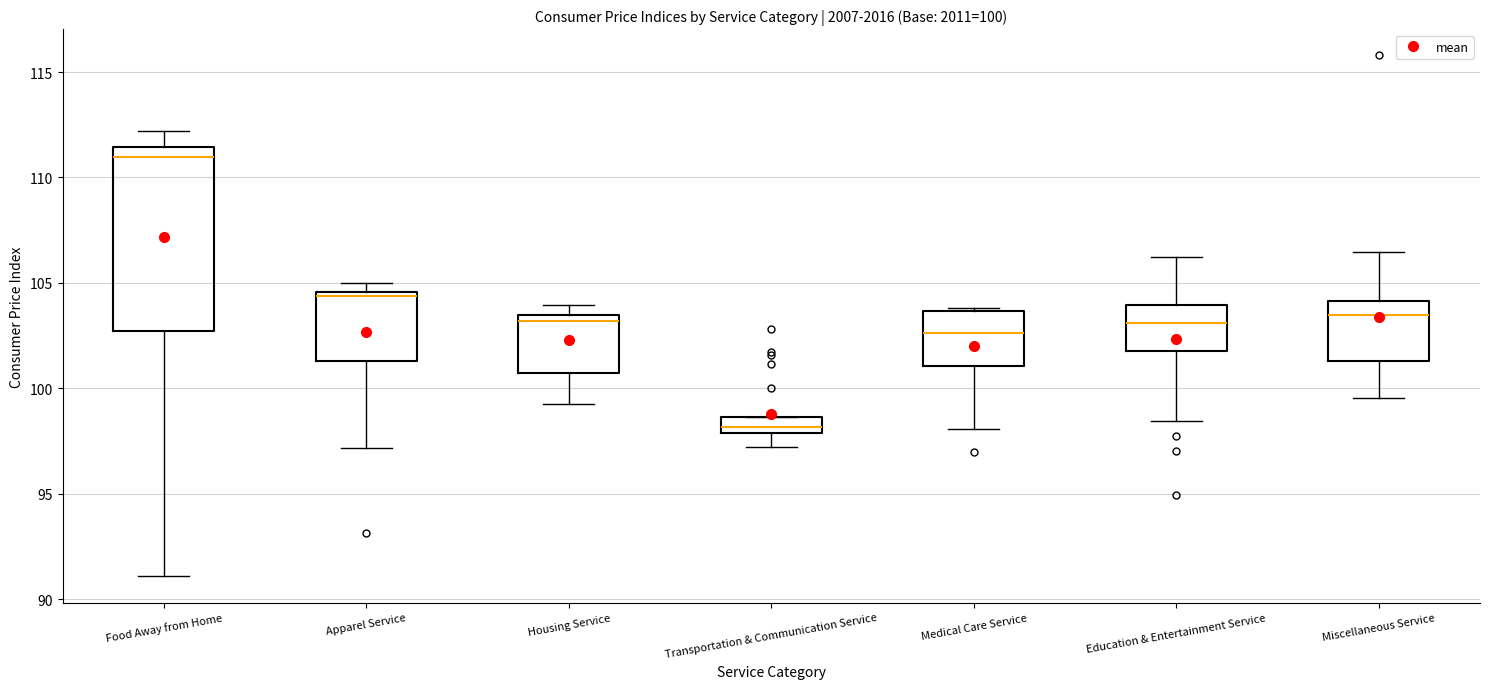

Which box is the tallest, from its lower edge to its upper edge?

Food Away from Home